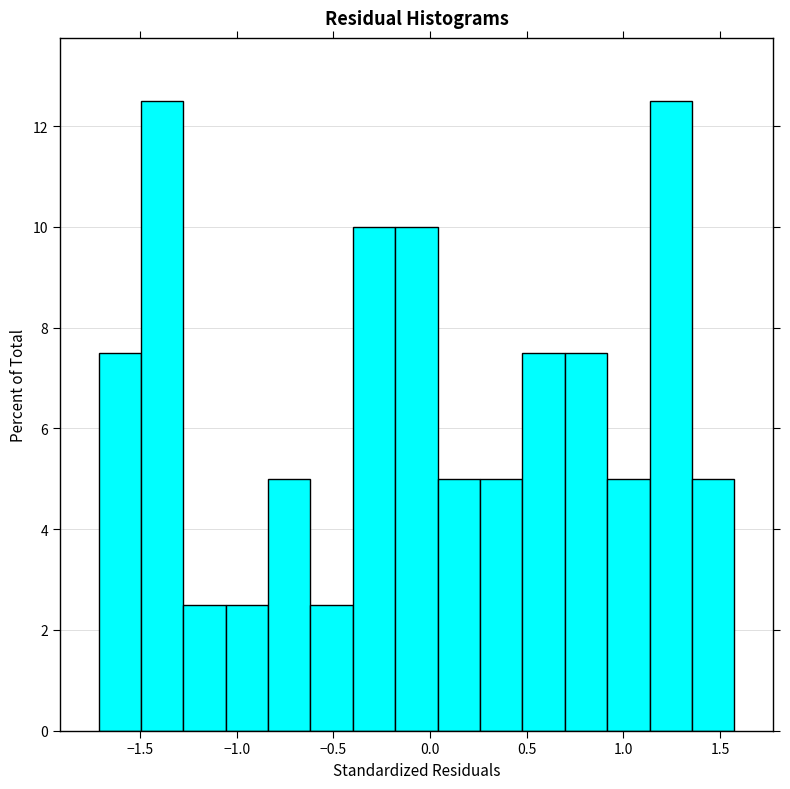

Reading left to right, list every bar in this chart as the range it spans on the x-axis followed by its height. Neither the bar edges nor the heights are printed on the chart, so give them approximately, as read against the axes.

-1.70 to -1.50: 7.6
-1.50 to -1.30: 12.6
-1.30 to -1.05: 2.6
-1.05 to -0.85: 2.6
-0.85 to -0.60: 5.0
-0.60 to -0.40: 2.6
-0.40 to -0.20: 10.0
-0.20 to 0.05: 10.0
0.05 to 0.25: 5.0
0.25 to 0.50: 5.0
0.50 to 0.70: 7.6
0.70 to 0.90: 7.6
0.90 to 1.15: 5.0
1.15 to 1.35: 12.6
1.35 to 1.55: 5.0